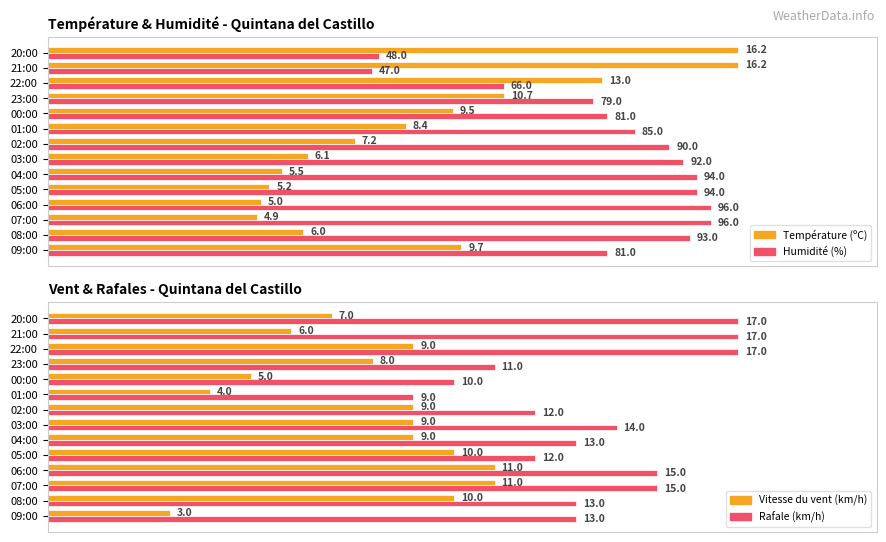

How many series are shown in this chart?

4